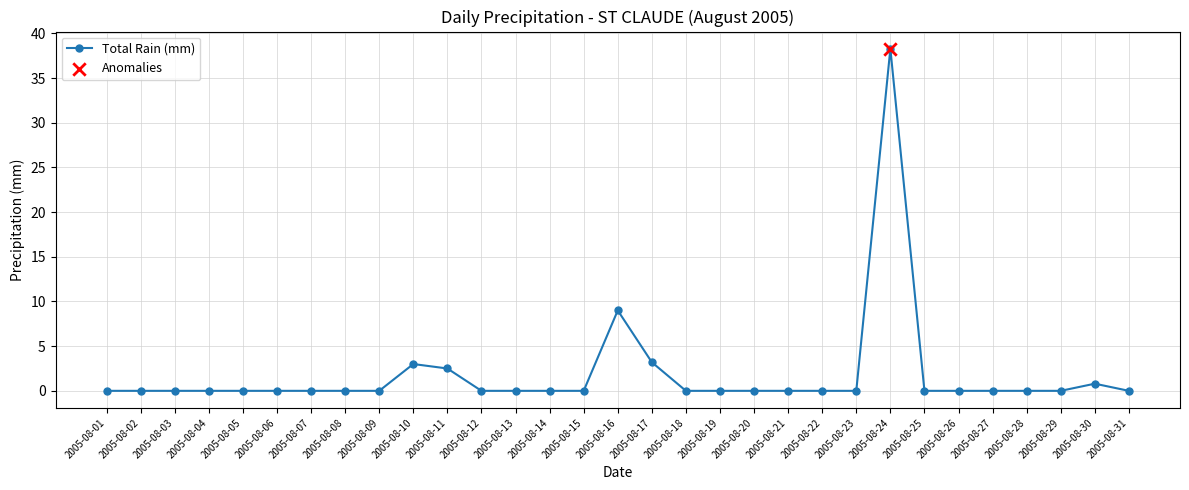

True or false: there are more than 1 points higher than both neighbors.

True